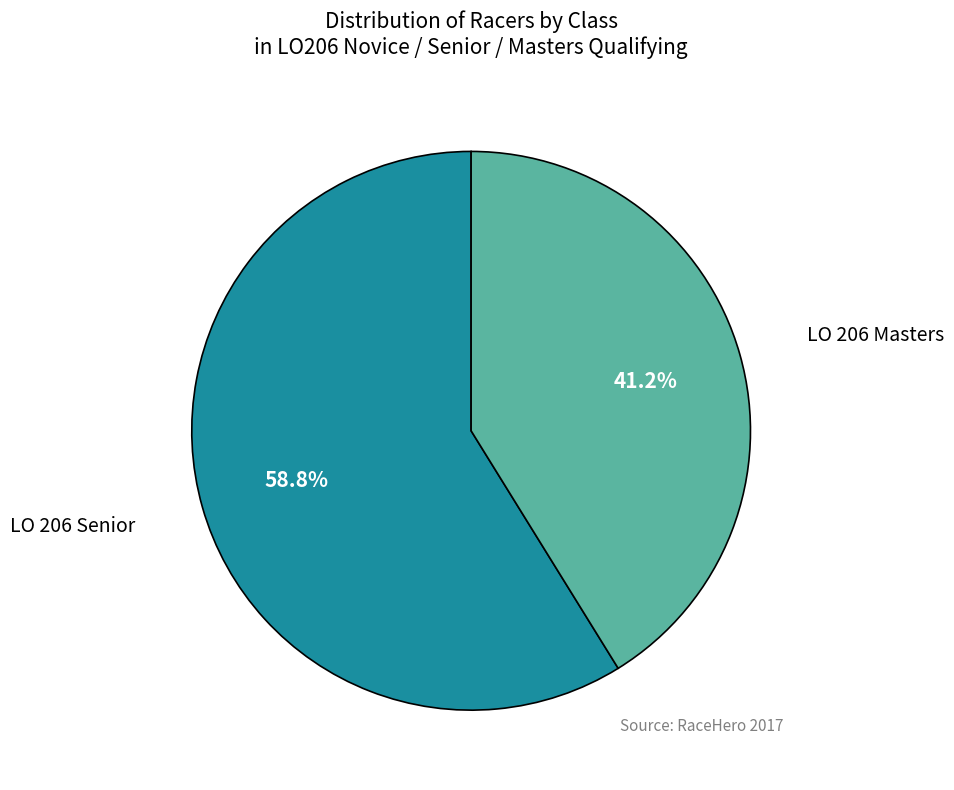

Does any single category account for the majority?

Yes